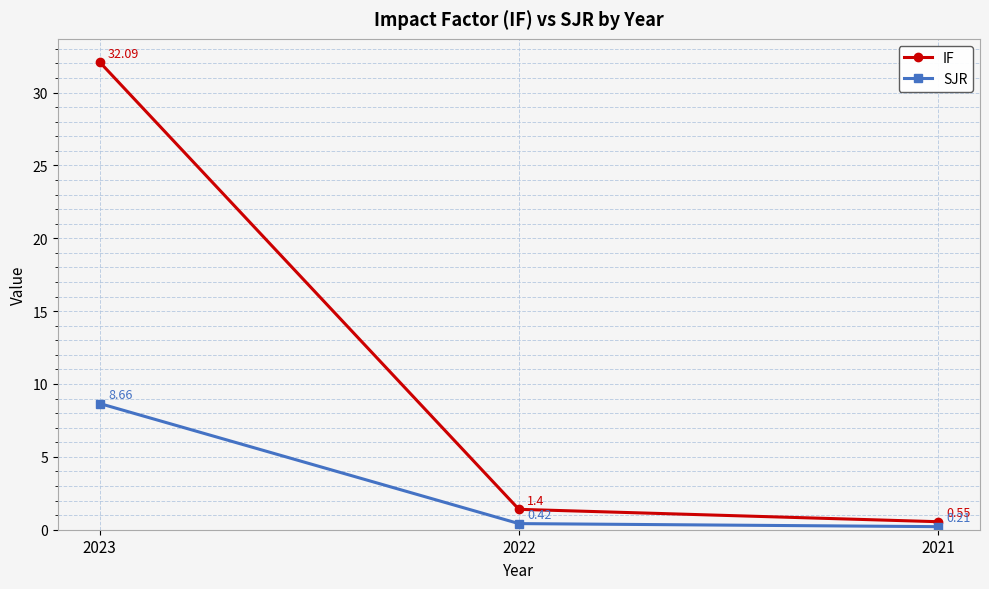

Rank the categories by IF value from highest to lowest.

2023, 2022, 2021